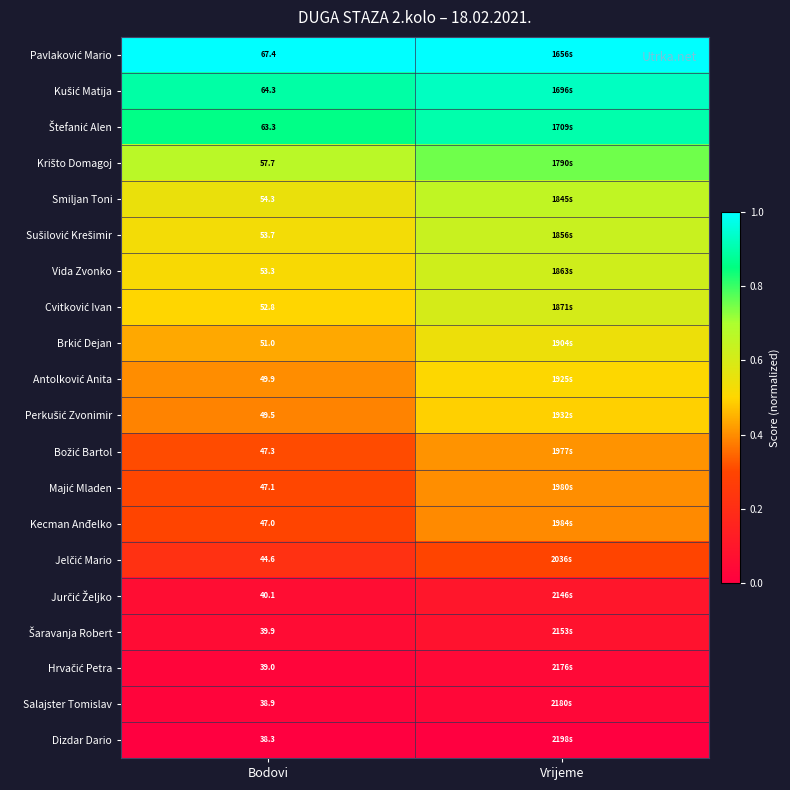

What is the maximum value shown in the chart?

1.0